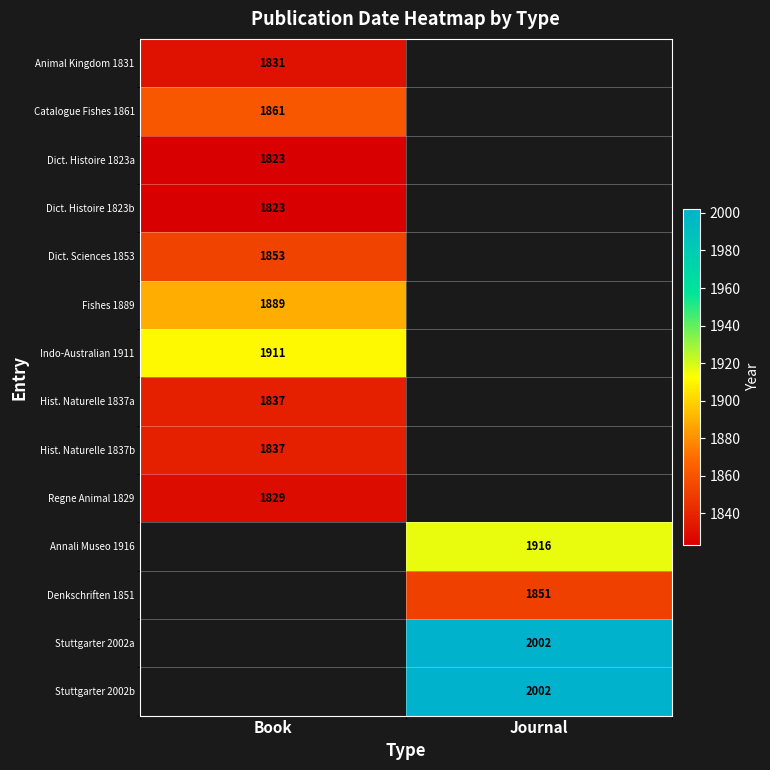

What is the minimum value shown in the chart?

1823.0